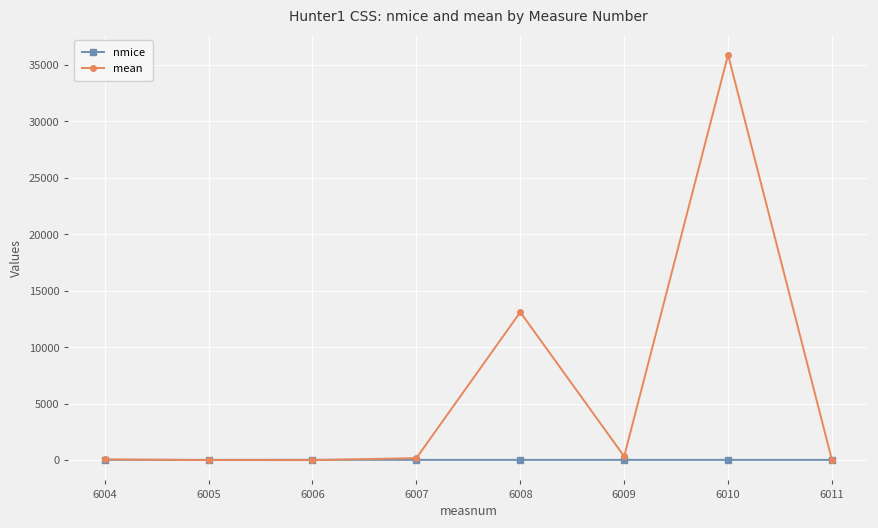

What is the maximum value shown in the chart?

35906.0